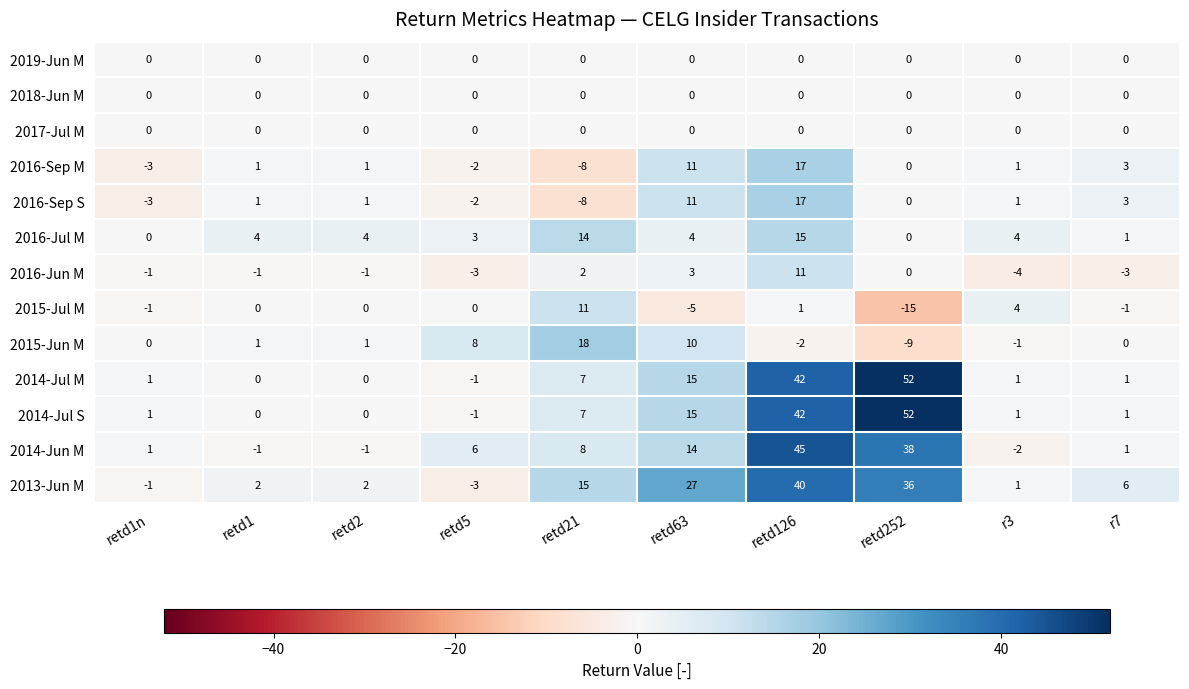

What is the difference between the highest and lowest values at retd21?

26